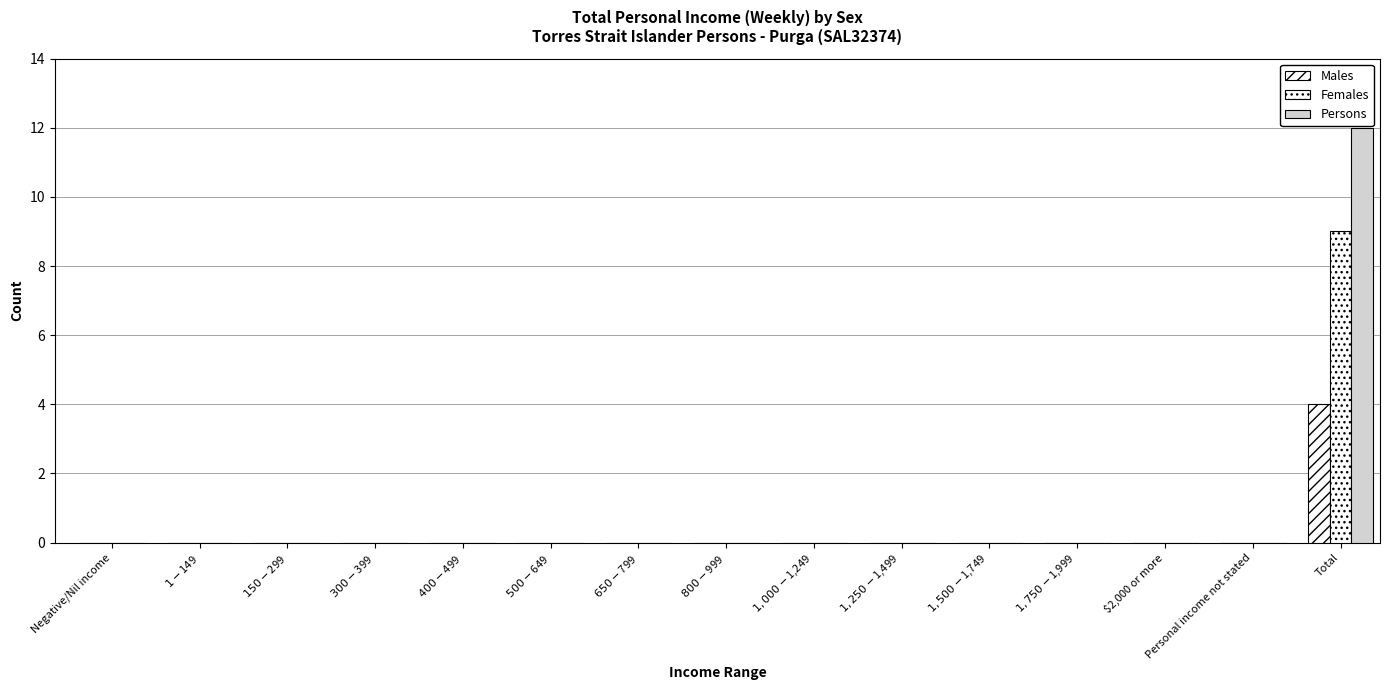

How many series are shown in this chart?

3